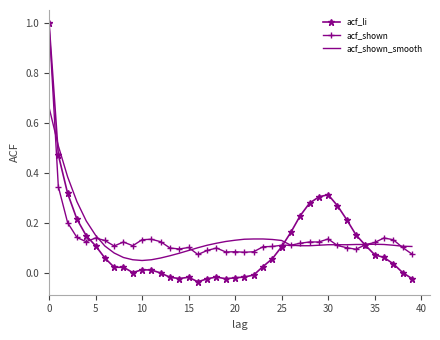

Which series has the widest spread of values?

acf_li